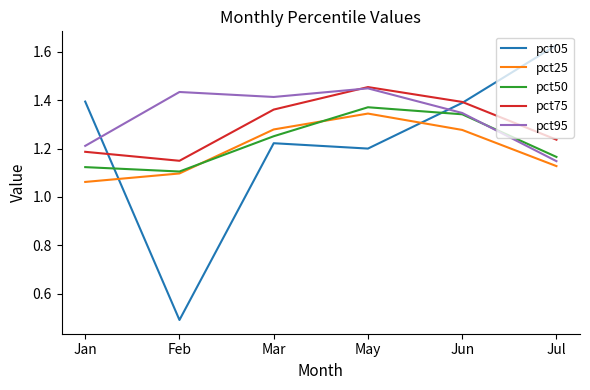

Where do pct50 and pct05 first cross each other?

Jan and Feb